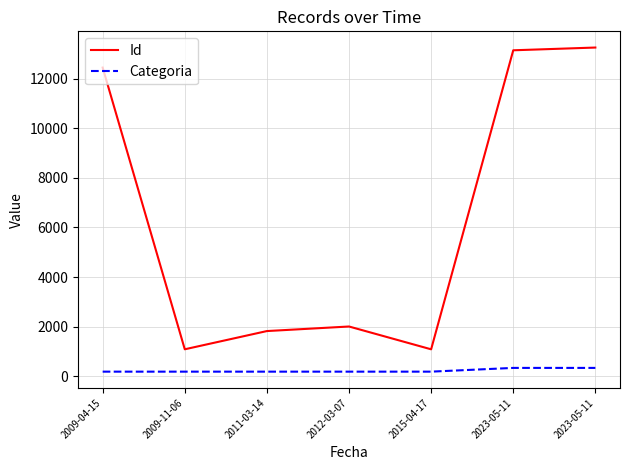

Which series has the widest spread of values?

Id